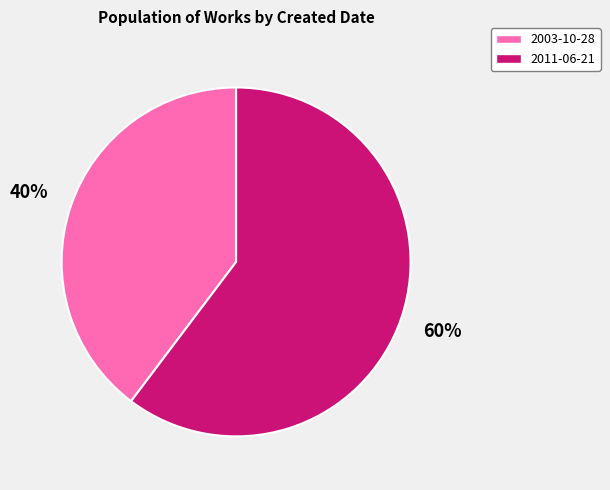

Rank the categories by value from highest to lowest.

2011-06-21, 2003-10-28